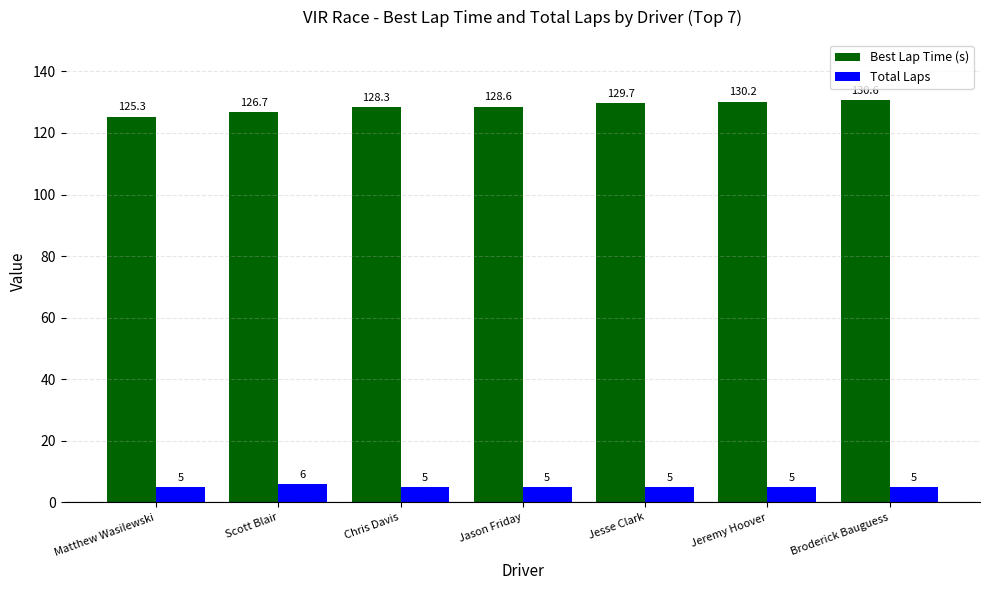

What is the average value of the Total Laps series?

5.1